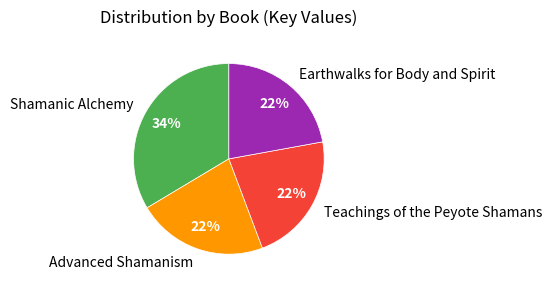

True or false: Teachings of the Peyote Shamans accounts for 17% of the total.

False